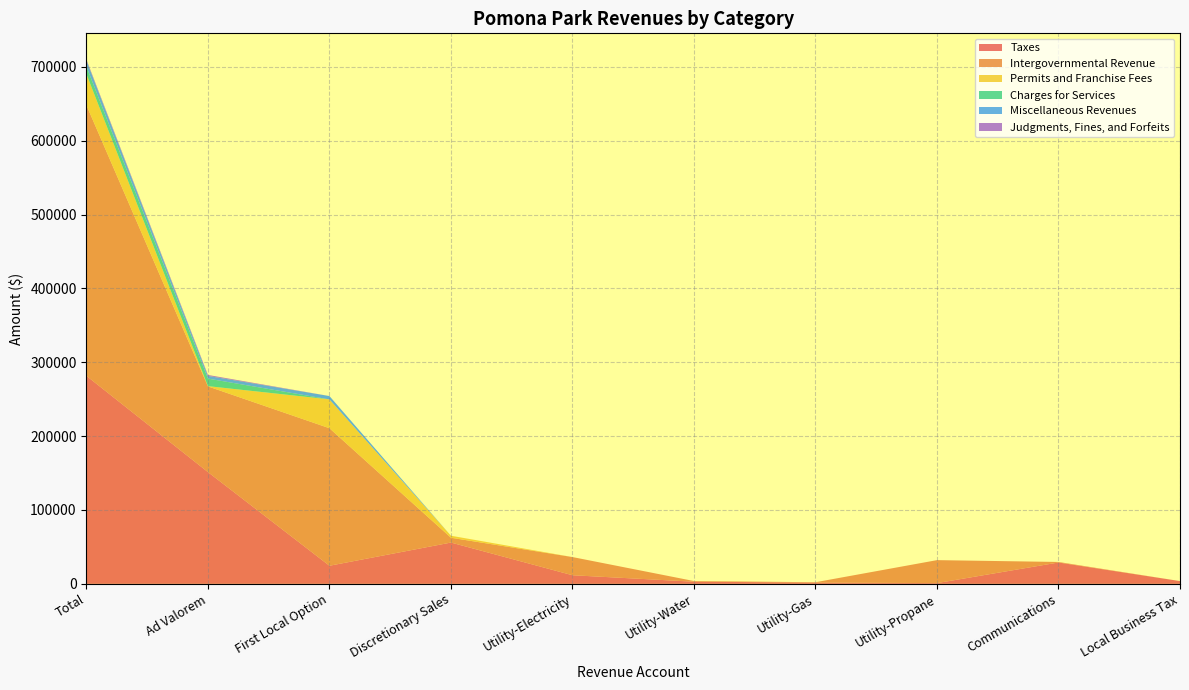

Reading right to left, transcribe all the data shown in this chart.

Taxes: Local Business Tax=3706	Communications=28901	Utility-Propane=1015	Utility-Gas=1721	Utility-Water=2891	Utility-Electricity=11650	Discretionary Sales=55905	First Local Option=24493	Ad Valorem=151317	Total=281599
Intergovernmental Revenue: Local Business Tax=0	Communications=720	Utility-Propane=31079	Utility-Gas=458	Utility-Water=907	Utility-Electricity=24609	Discretionary Sales=6507	First Local Option=186205	Ad Valorem=115998	Total=366483
Permits and Franchise Fees: Local Business Tax=0	Communications=0	Utility-Propane=0	Utility-Gas=0	Utility-Water=0	Utility-Electricity=0	Discretionary Sales=2725	First Local Option=39053	Ad Valorem=360	Total=42138
Charges for Services: Local Business Tax=0	Communications=0	Utility-Propane=0	Utility-Gas=0	Utility-Water=0	Utility-Electricity=0	Discretionary Sales=0	First Local Option=0	Ad Valorem=10208	Total=10208
Miscellaneous Revenues: Local Business Tax=0	Communications=0	Utility-Propane=0	Utility-Gas=0	Utility-Water=0	Utility-Electricity=0	Discretionary Sales=0	First Local Option=4511	Ad Valorem=3657	Total=8168
Judgments, Fines, and Forfeits: Local Business Tax=0	Communications=0	Utility-Propane=0	Utility-Gas=0	Utility-Water=0	Utility-Electricity=0	Discretionary Sales=0	First Local Option=0	Ad Valorem=1290	Total=1290